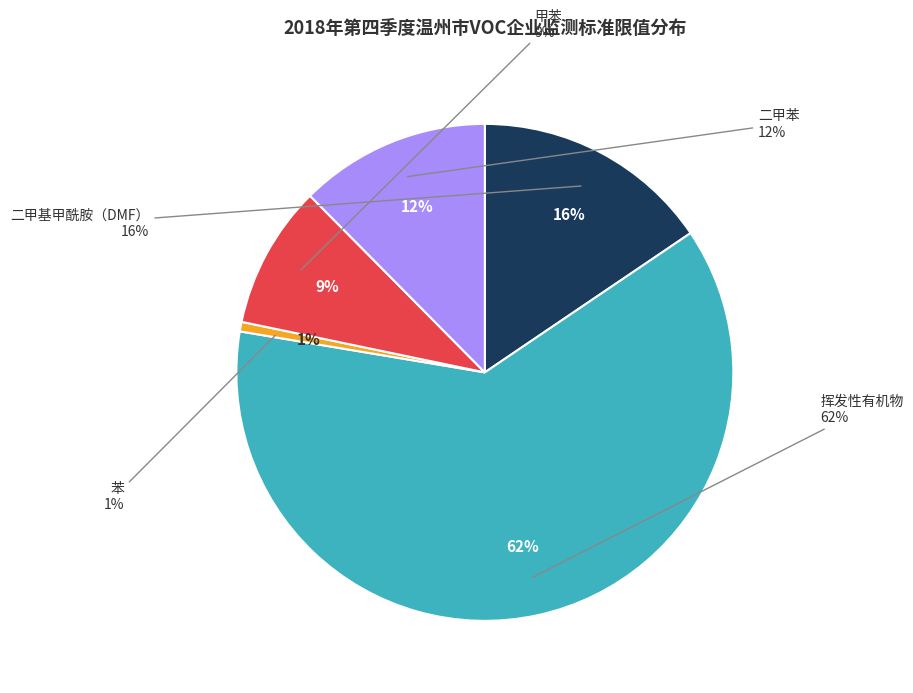

Approximately how many times larger is the value at 二甲基甲酰胺（DMF） compared to 苯?

25.0